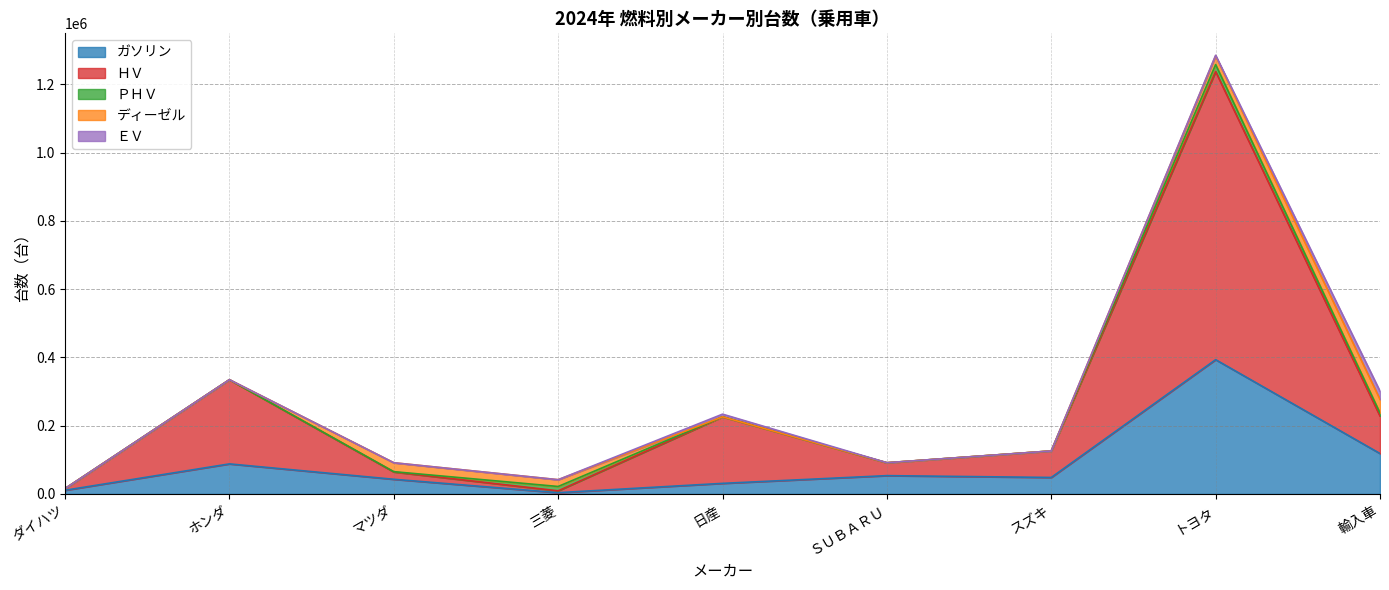

True or false: ＰＨＶ and ＥＶ cross at least once.

True